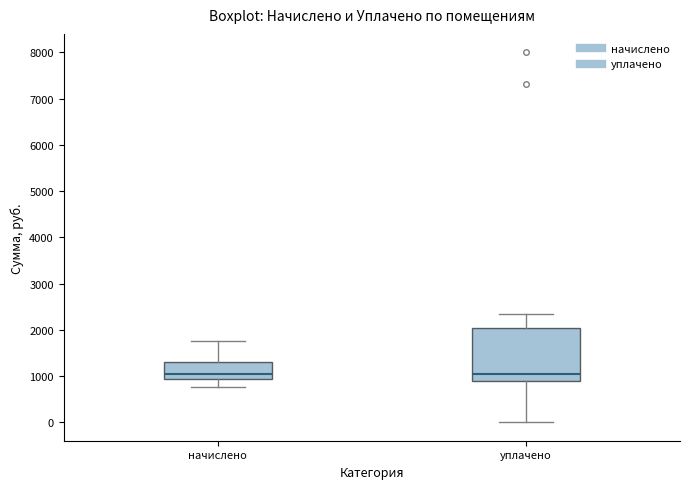

Where is the upper edge of the box for начислено on the y-axis? The values are not printed on the chart, so give them approximately, as read against the axis.

1300